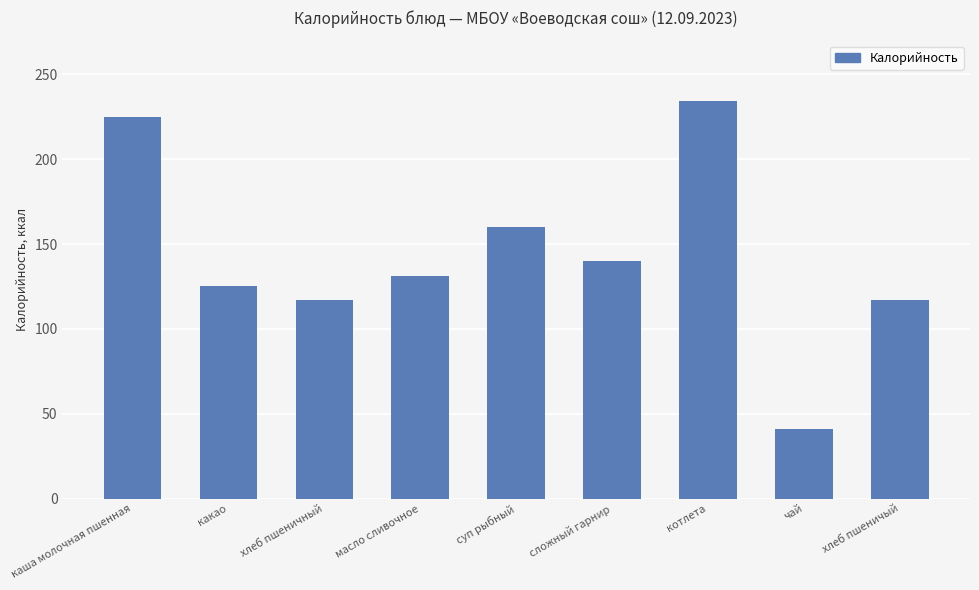

What is the minimum value shown in the chart?

41